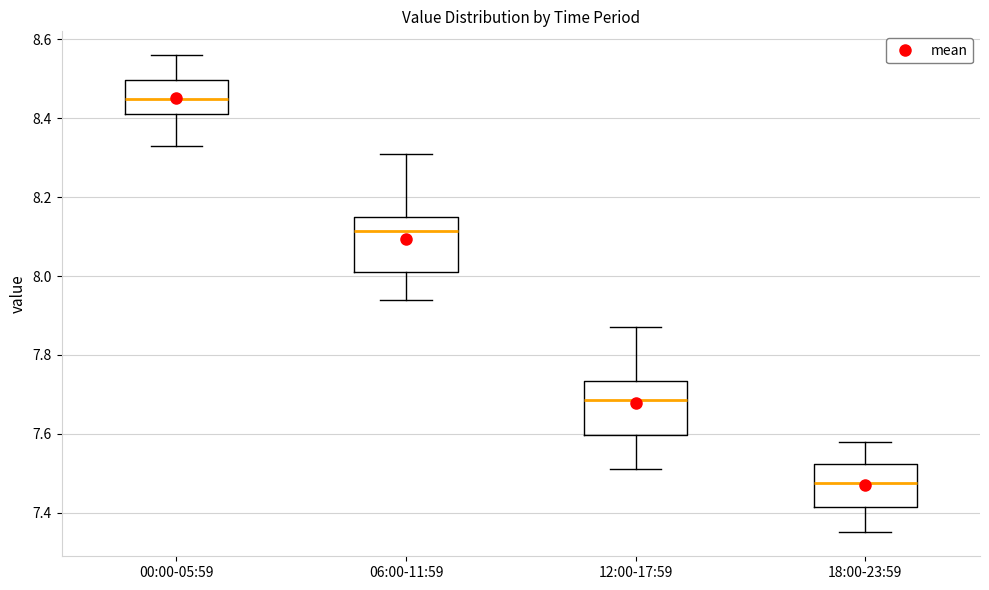

Reading left to right, transcribe this box plot: for each box, give where its median line is, the range the box spans, and where its two whiskers end, as read against the y-axis. The values are not printed on the chart, so give them approximately, as read against the axis.

00:00-05:59: median 8.46, box 8.42 to 8.50, whiskers 8.34 to 8.56
06:00-11:59: median 8.12, box 8.02 to 8.16, whiskers 7.94 to 8.32
12:00-17:59: median 7.68, box 7.60 to 7.74, whiskers 7.52 to 7.88
18:00-23:59: median 7.48, box 7.42 to 7.52, whiskers 7.36 to 7.58